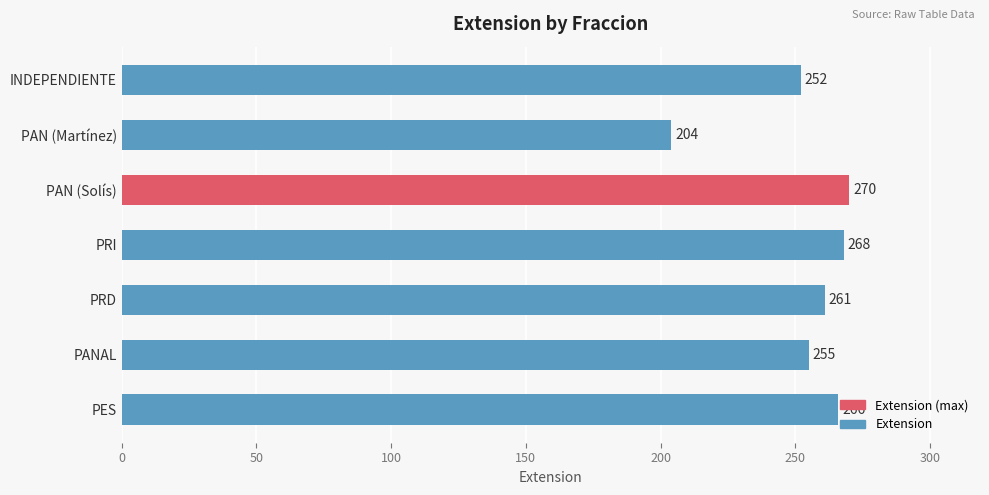

What is the average value?

254